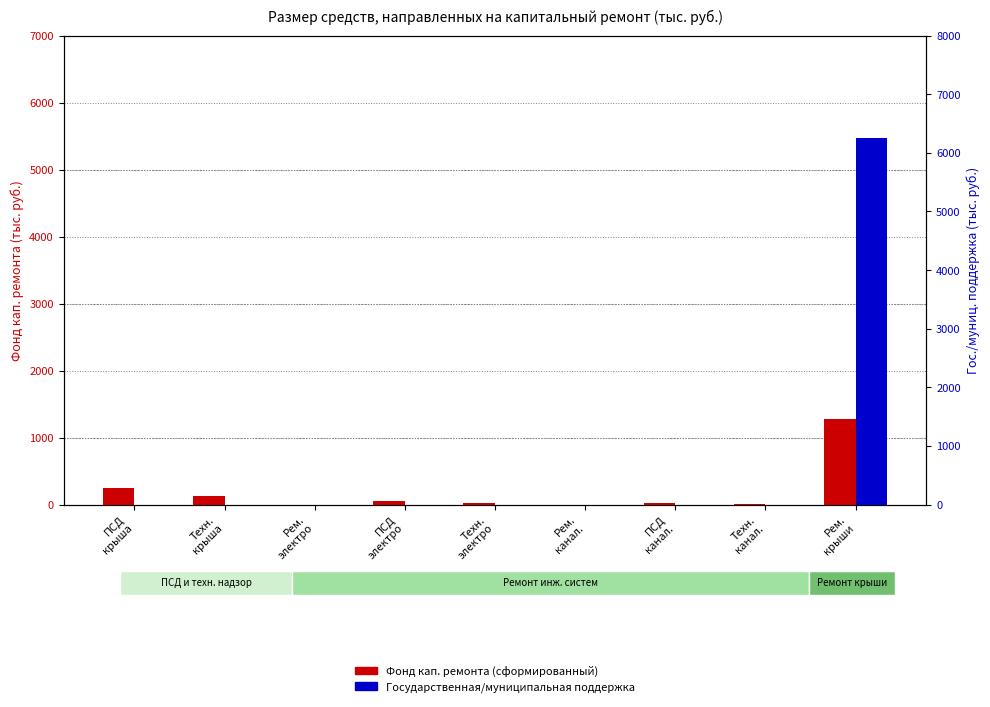

Rank the series by their average value, from highest to lowest.

Государственная/муниципальная поддержка, Фонд кап. ремонта (сформированный)